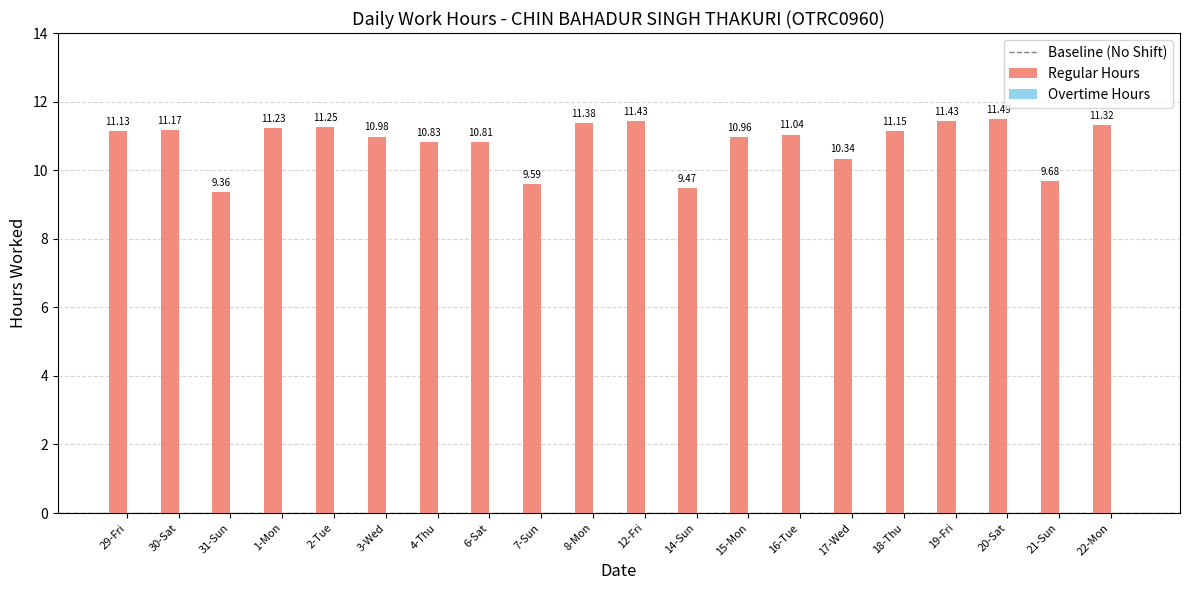

What is the difference between the maximum and minimum values?

2.1